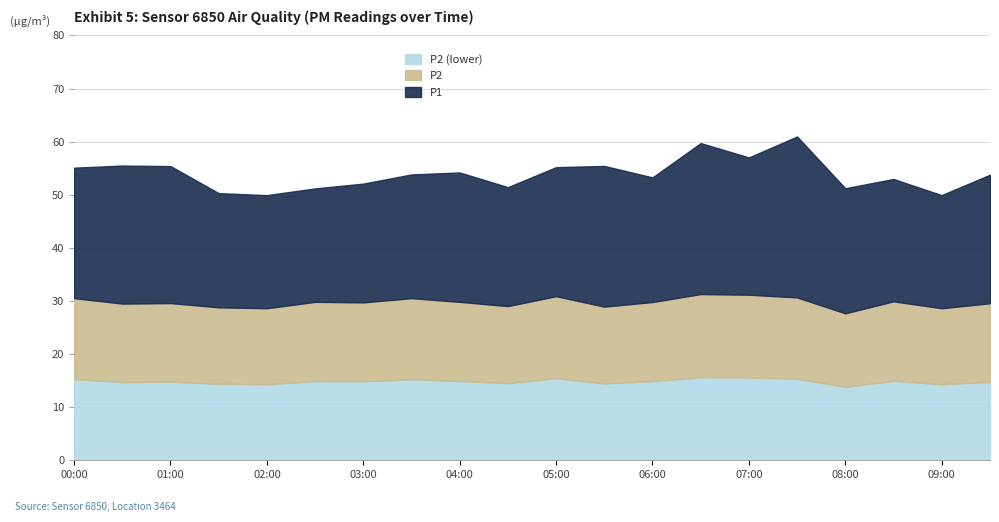

True or false: P2 and P1 cross at least once.

False